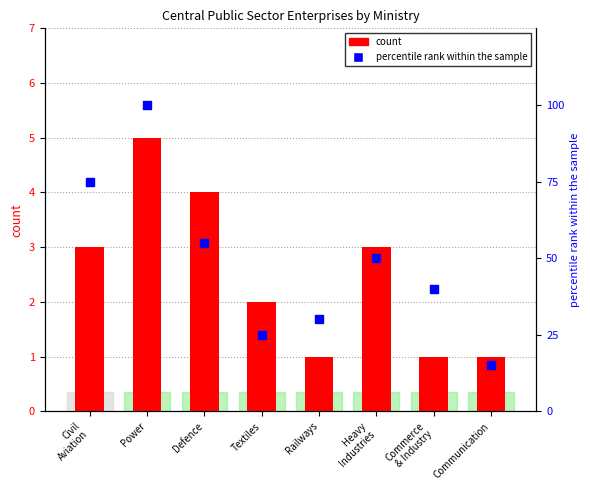

Which series has the largest total across all categories?

percentile rank within the sample